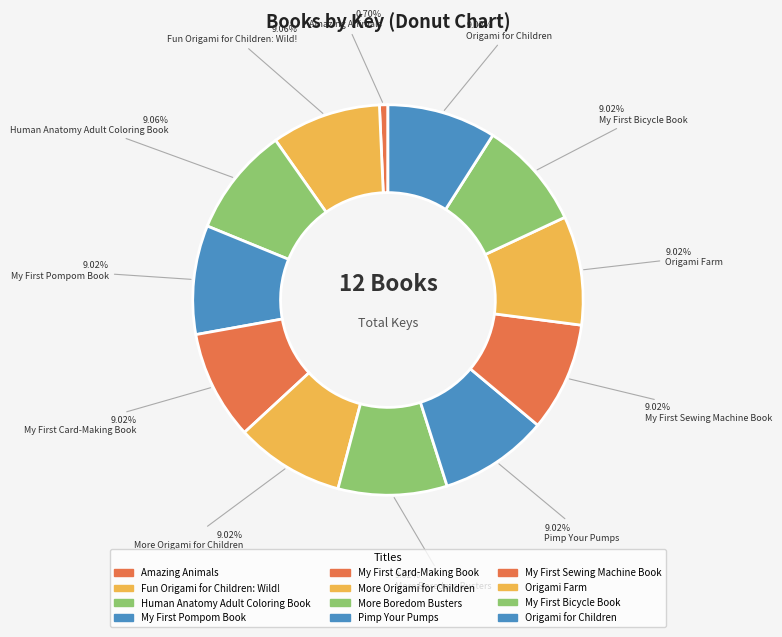

Which slice is the smallest?

Amazing Animals